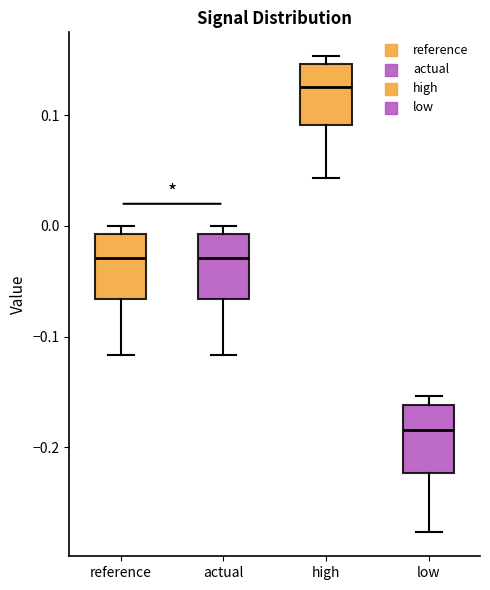

Reading left to right, read every box against the y-axis: the position of its median line, the range the box covers, and the ends of its whiskers. The values are not printed on the chart, so give them approximately, as read against the axis.

reference: median -0.03, box -0.07 to -0.01, whiskers -0.12 to 0.00
actual: median -0.03, box -0.07 to -0.01, whiskers -0.12 to 0.00
high: median 0.13, box 0.09 to 0.15, whiskers 0.04 to 0.15 (just above the box's upper edge)
low: median -0.18, box -0.22 to -0.16, whiskers -0.28 to -0.15